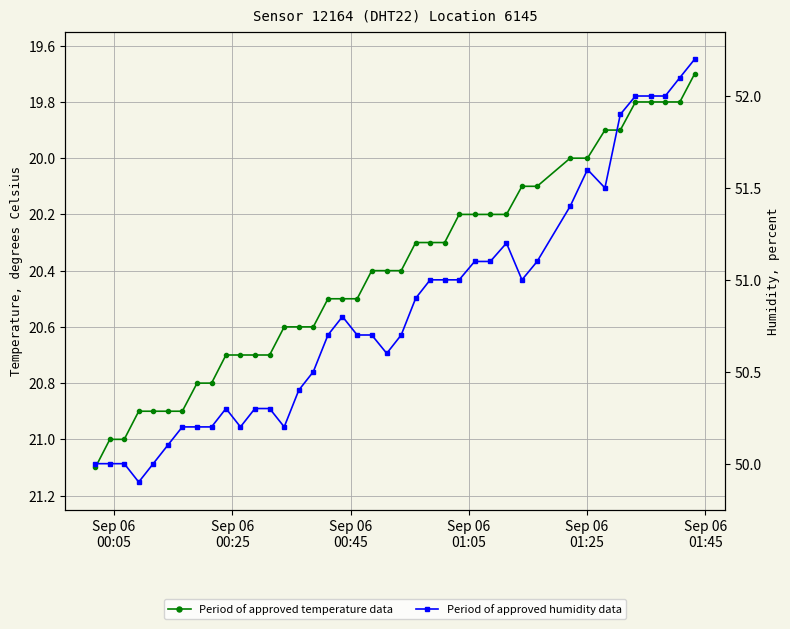

How many lines are shown in the chart?

2